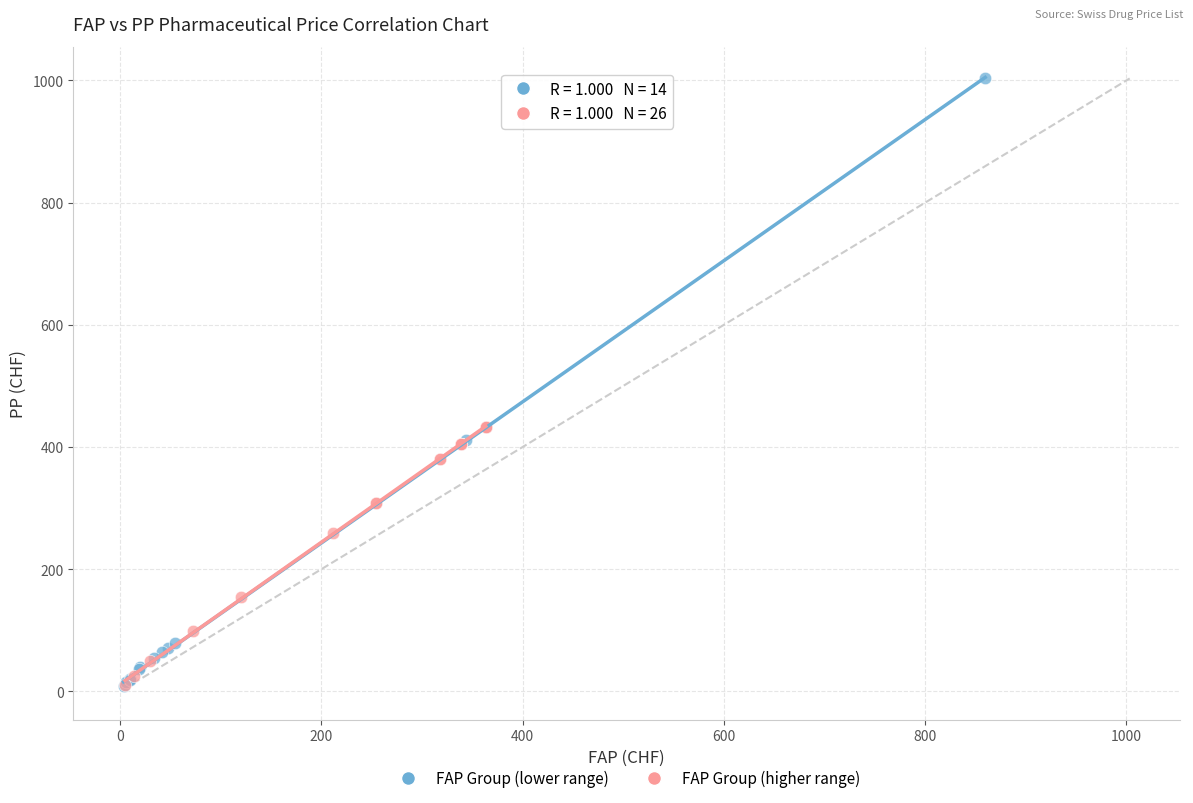

Which series has the largest Y range (max minus min)?

FAP Group (lower range)